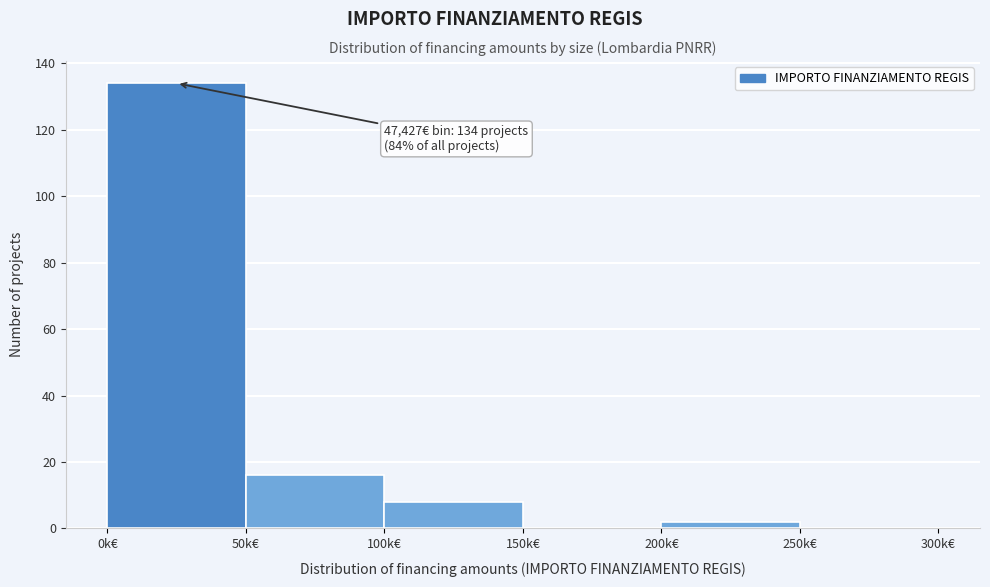

Reading left to right, extract all data points from this chart.

0k€=134	50k€=16	100k€=8	150k€=0	200k€=2	250k€=0